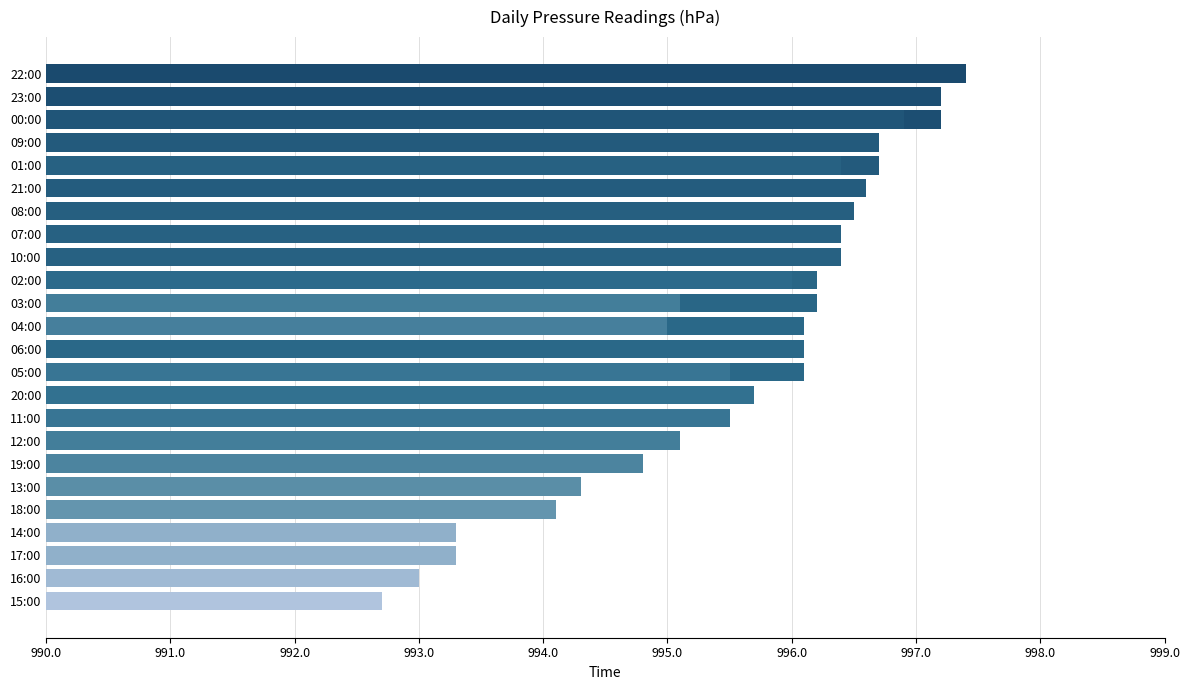

What is the value of the 27th bar from the left?

993.3